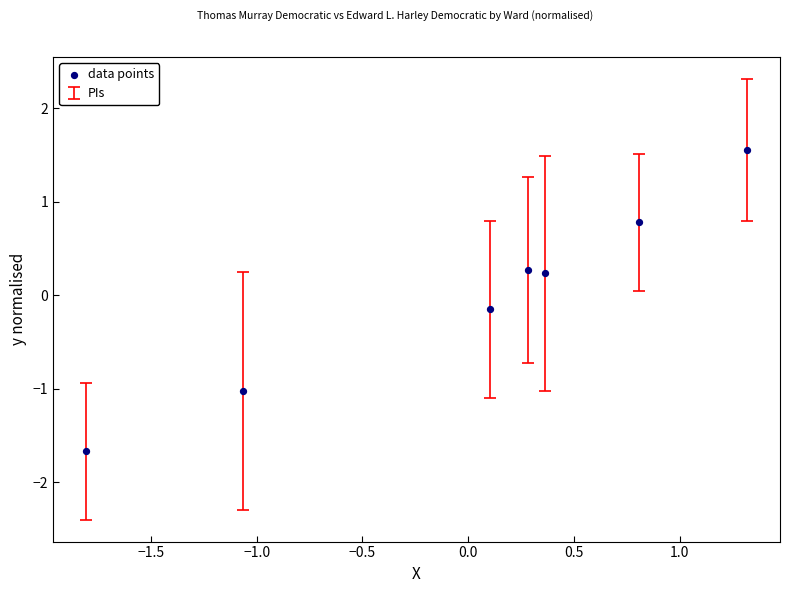

What is the range of Y values (max minus min)?

3.2